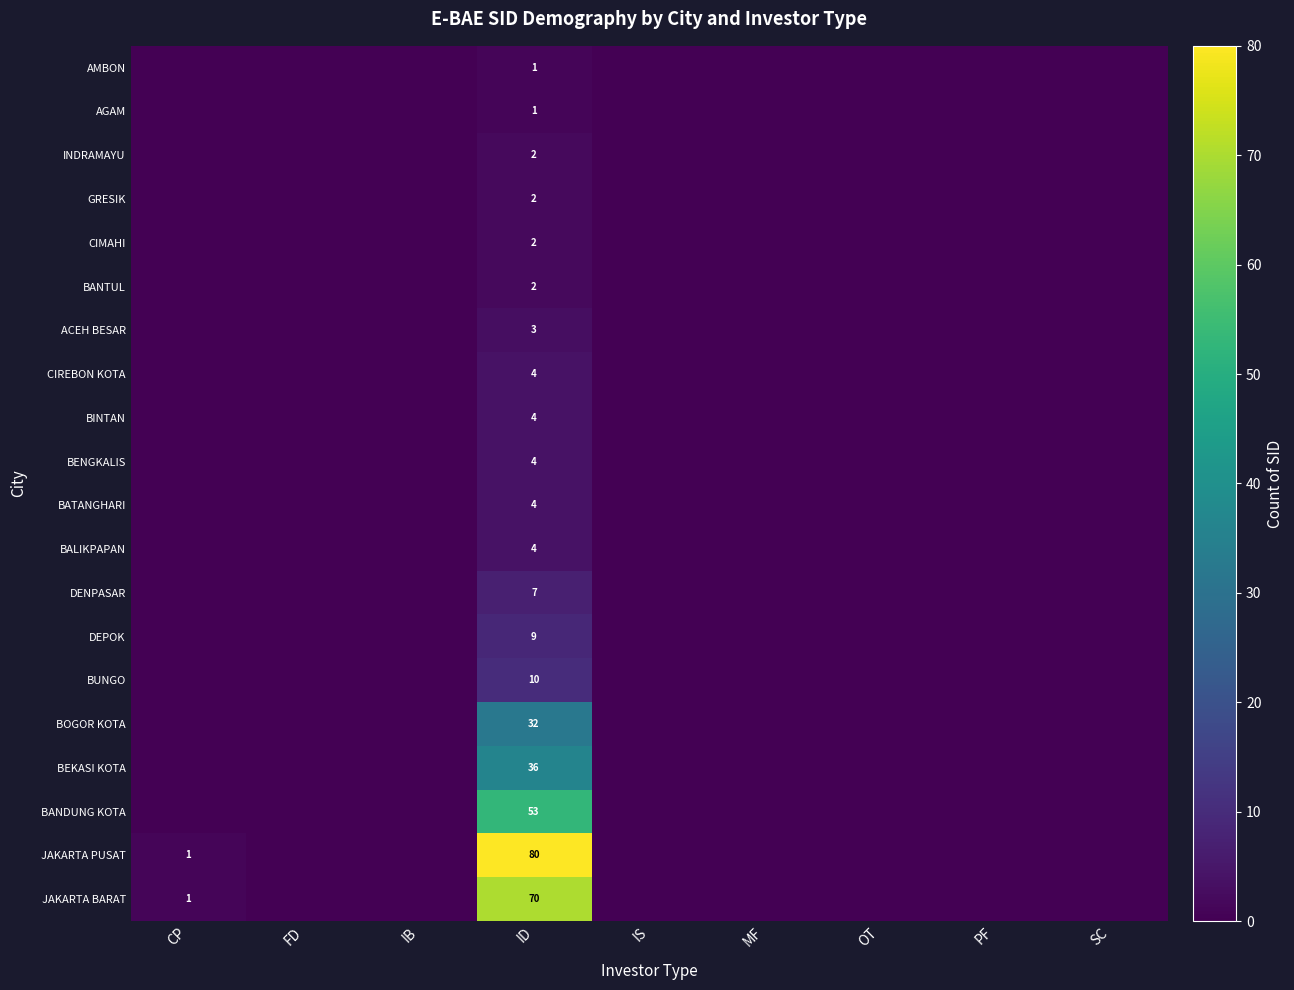

The value of DENPASAR at ID is 7. True or false?

True